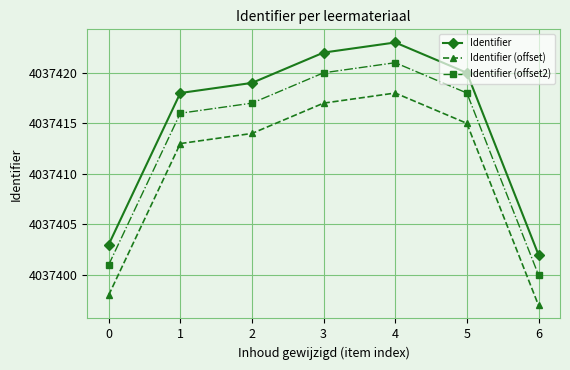

Rank the series by their maximum value, from lowest to highest.

Identifier (offset), Identifier (offset2), Identifier